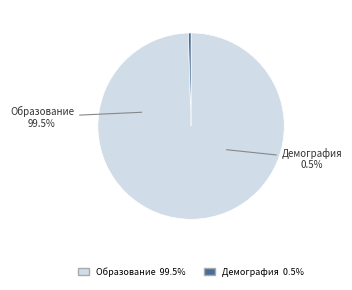

Approximately how many times larger is the value at Национальный проект Образование compared to Национальный проект Демография?

213.7